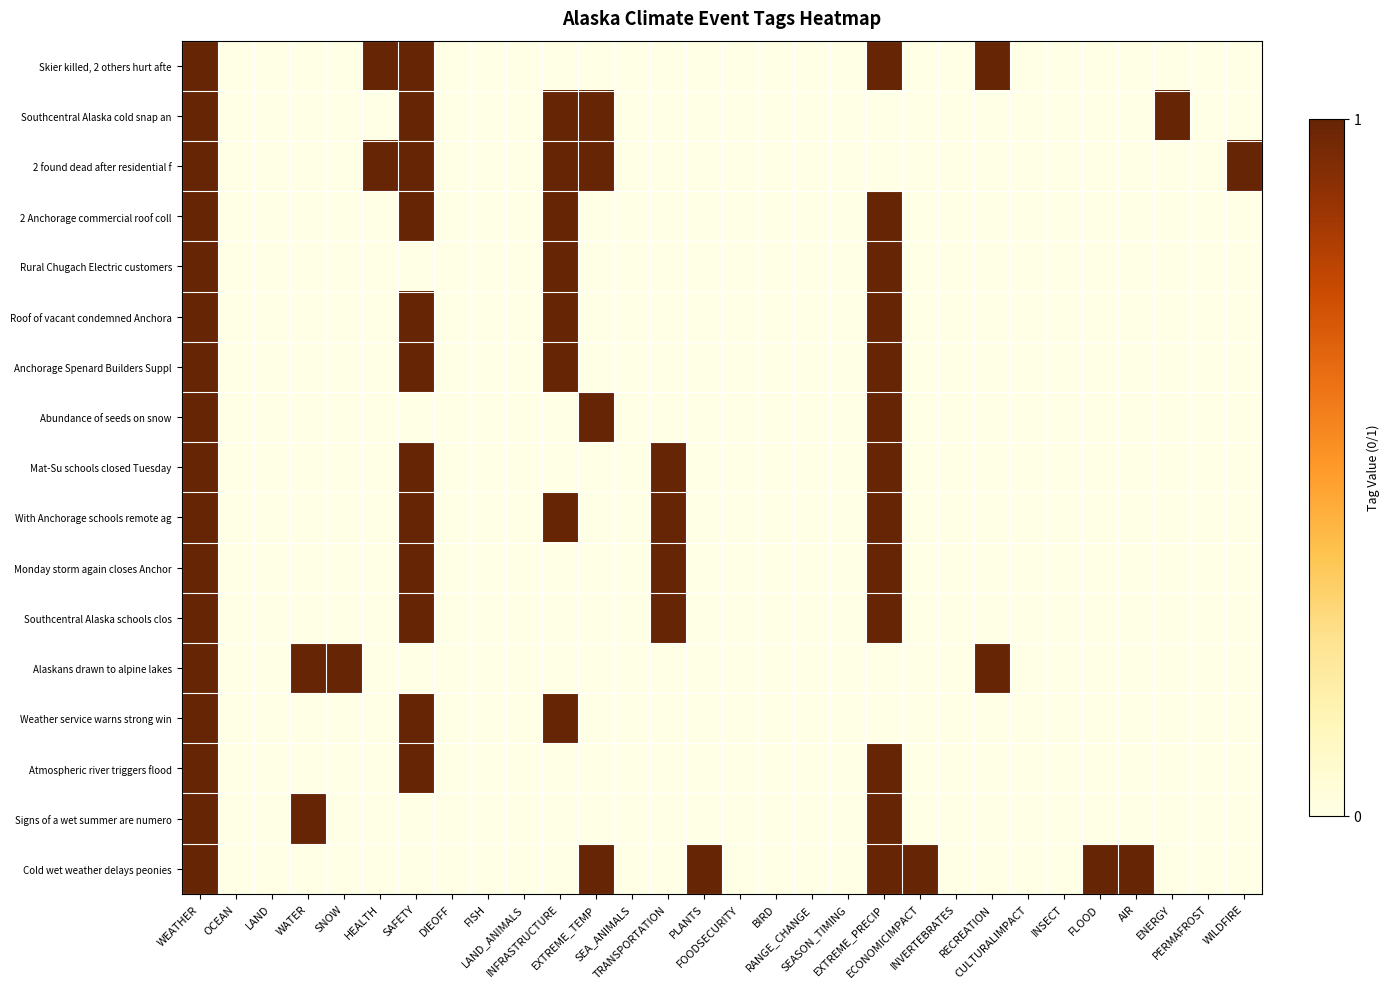

What is the spread (max minus min) of values at EXTREME_PRECIP?

1